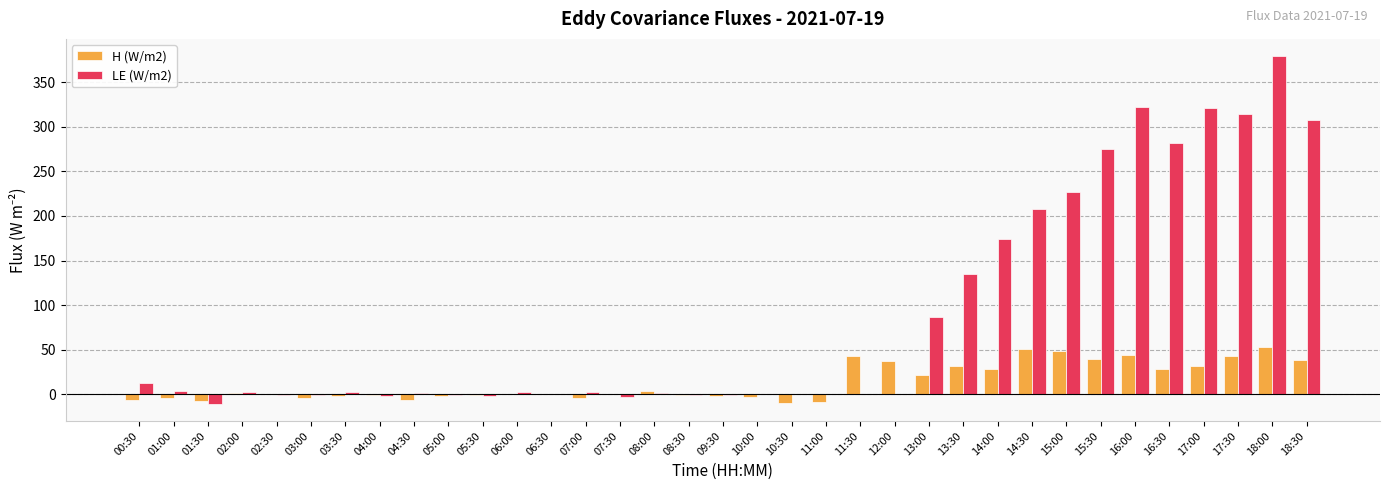

Which series has the largest total across all categories?

H (W/m2)